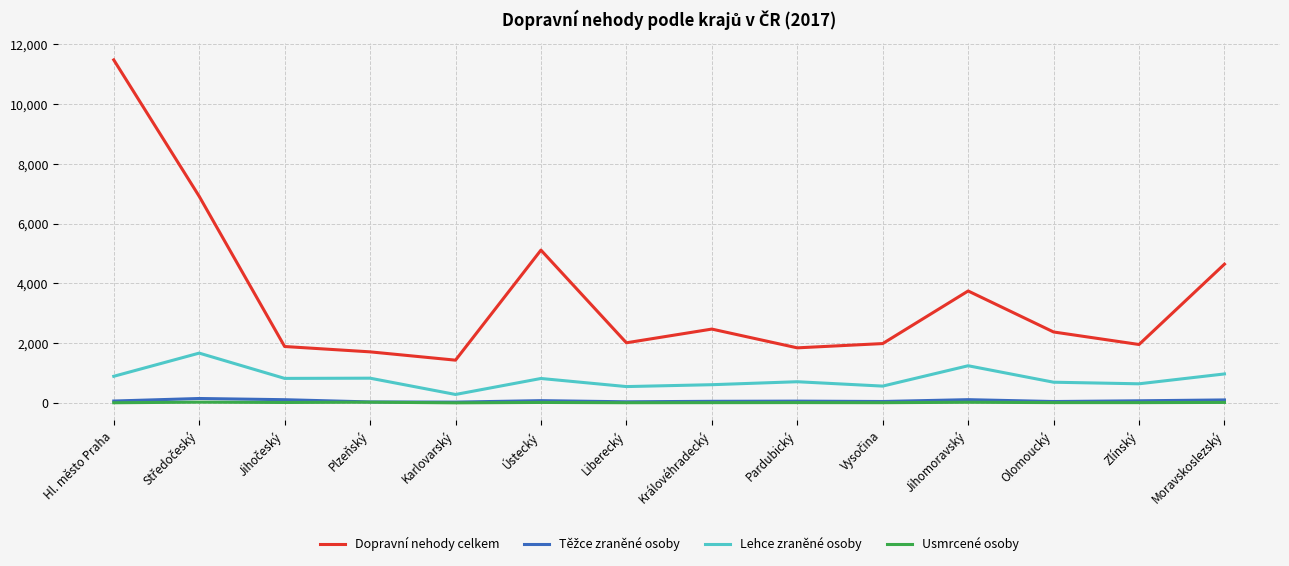

What is the greatest value displayed?

11482